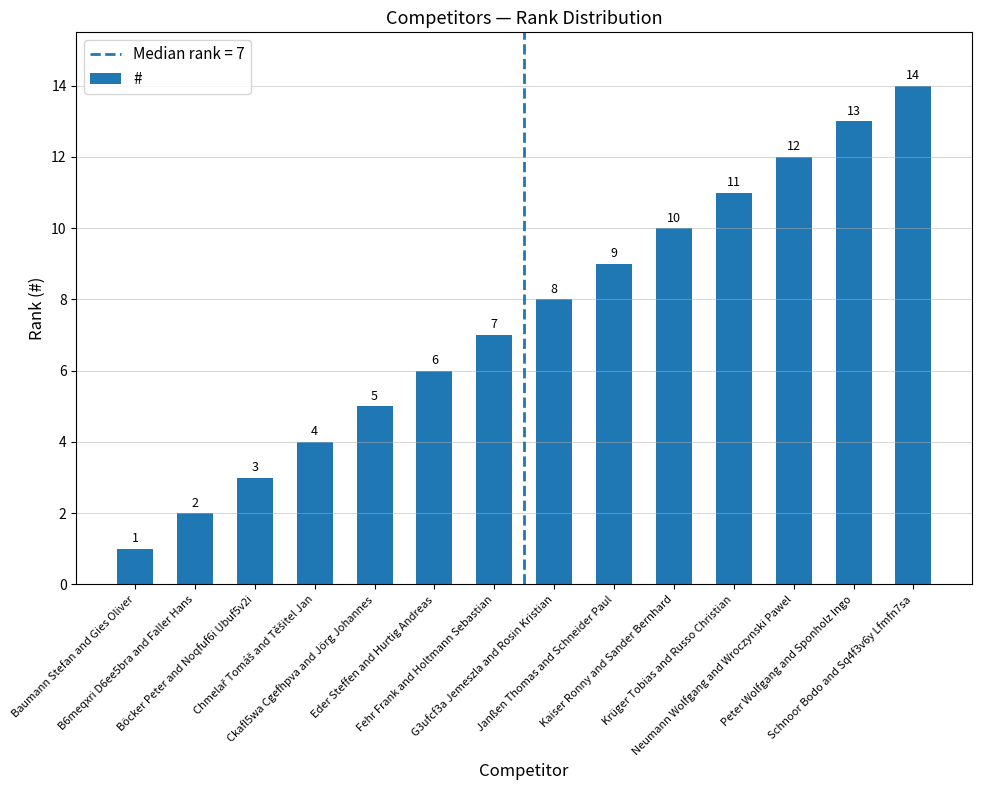

What is the difference between the maximum and minimum values?

13